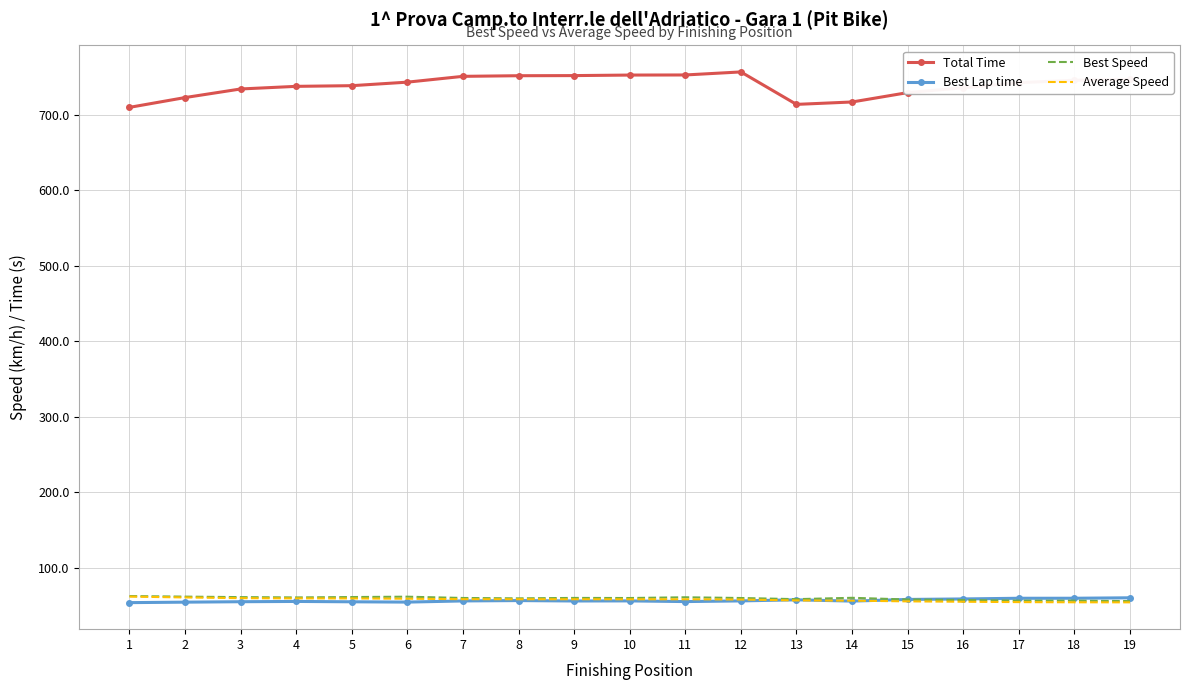

Is the value of Average Speed at 18 greater than the value of Total Time at 1?

No